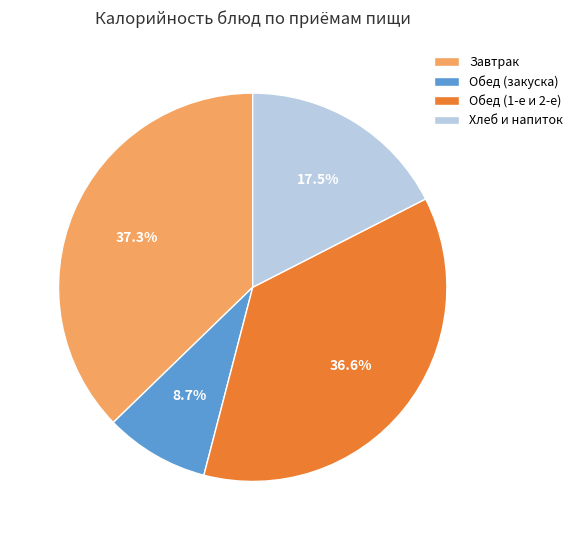

How much of the chart is everything except Обед (закуска)?

91.3%